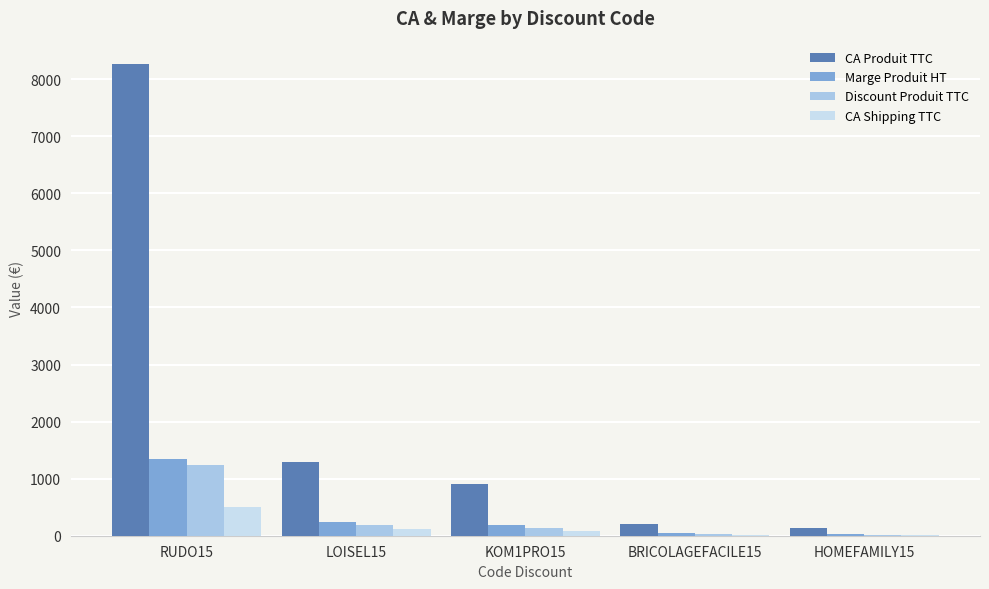

What is the maximum value shown in the chart?

8262